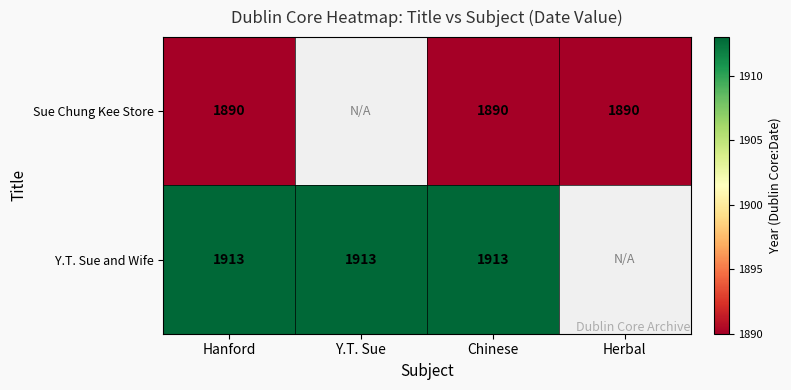

What is the sum of the Sue Chung Kee Store values at Chinese and Herbal?

3780